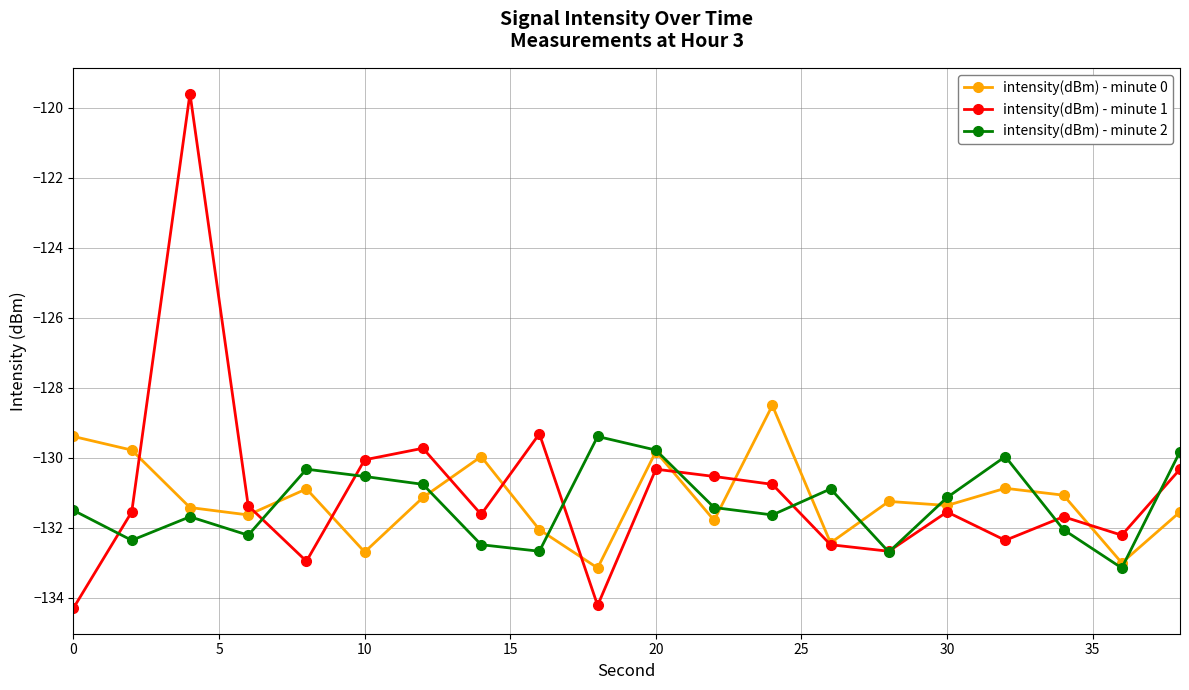

True or false: intensity(dBm) - minute 2 has more than 1 points higher than both neighbors.

True